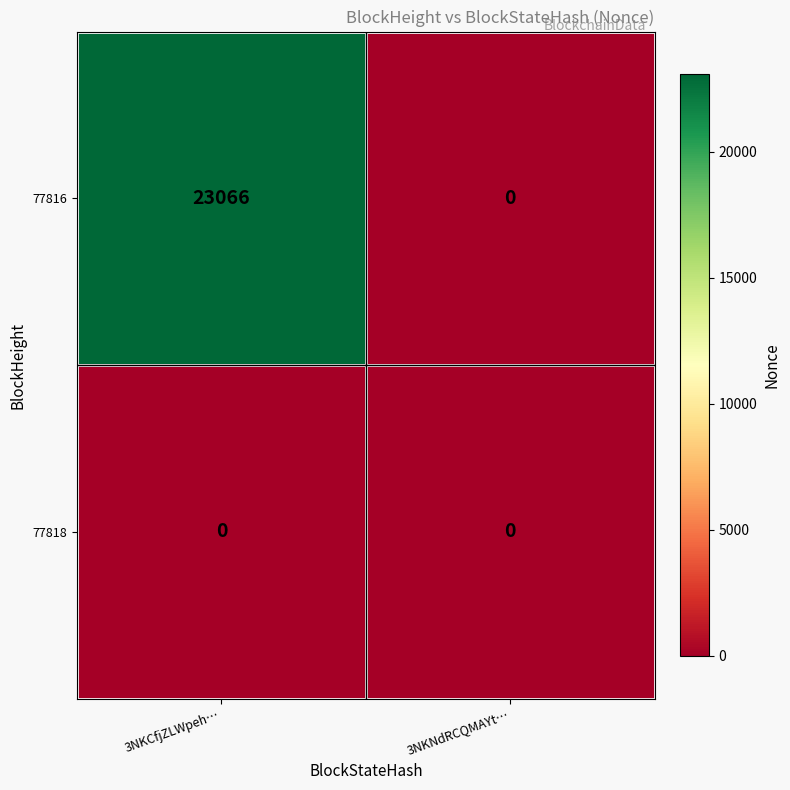

Reading left to right, list all the values displayed in this chart.

77816: 3NKCfjZLWpeh…=23066	3NKNdRCQMAYt…=0
77818: 3NKCfjZLWpeh…=0	3NKNdRCQMAYt…=0